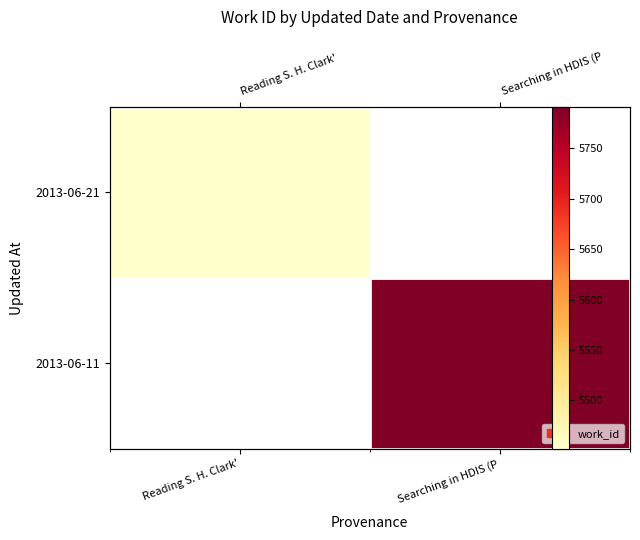

List the labels in order of 2013-06-21 value, smallest first.

Reading S. H. Clark', Searching in HDIS (P